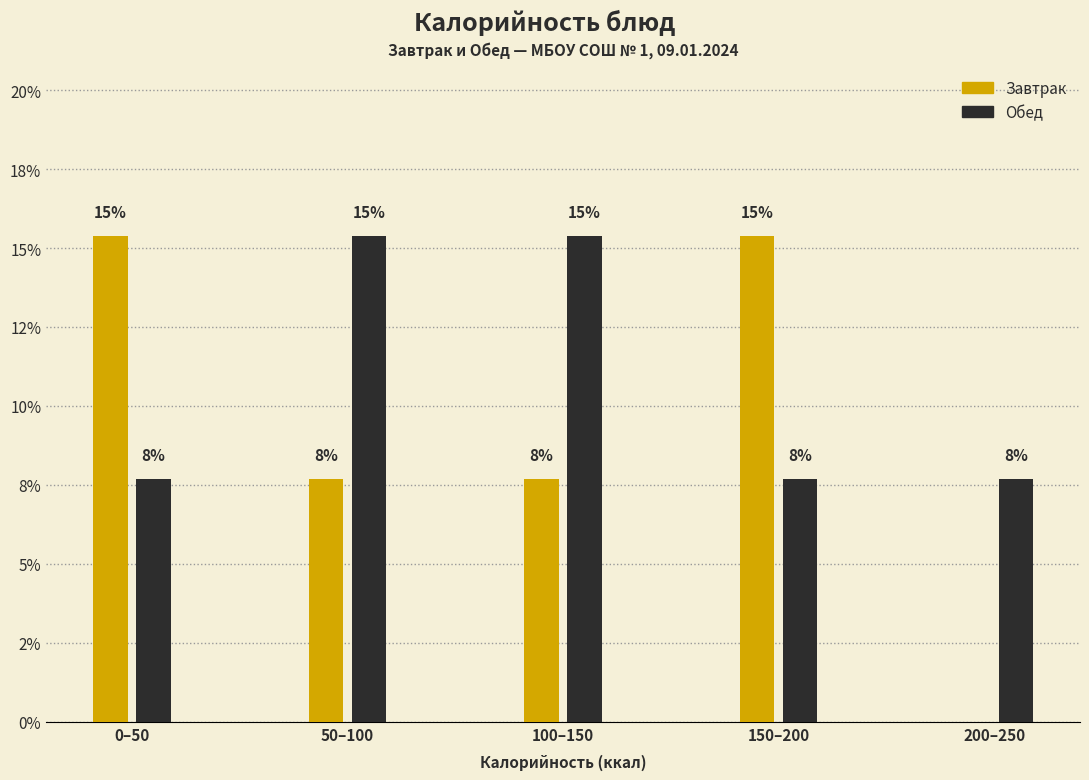

Are the bars grouped side by side (vs. stacked)?

Yes